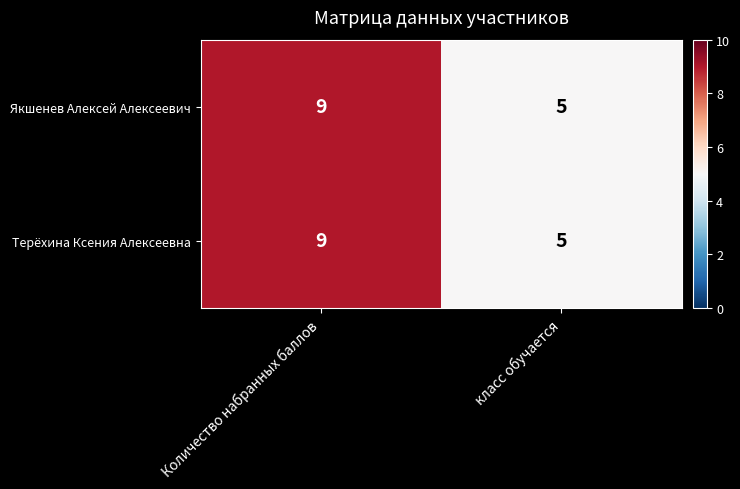

Rank the categories by Якшенев Алексей Алексеевич value from lowest to highest.

класс обучается, Количество набранных баллов